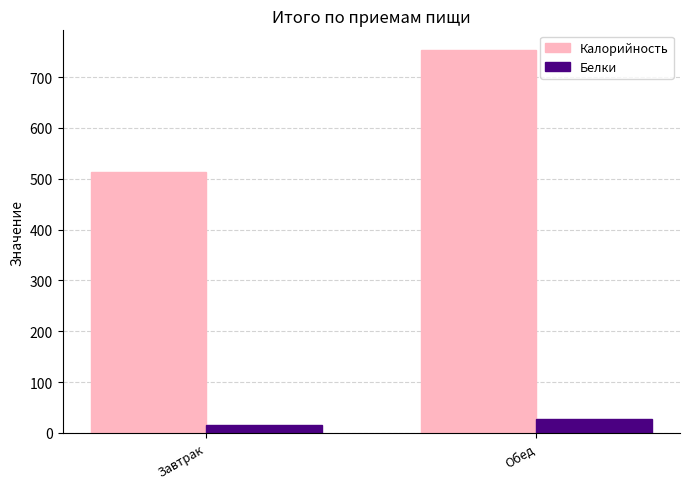

What is the approximate value of Белки at Завтрак?

16.1